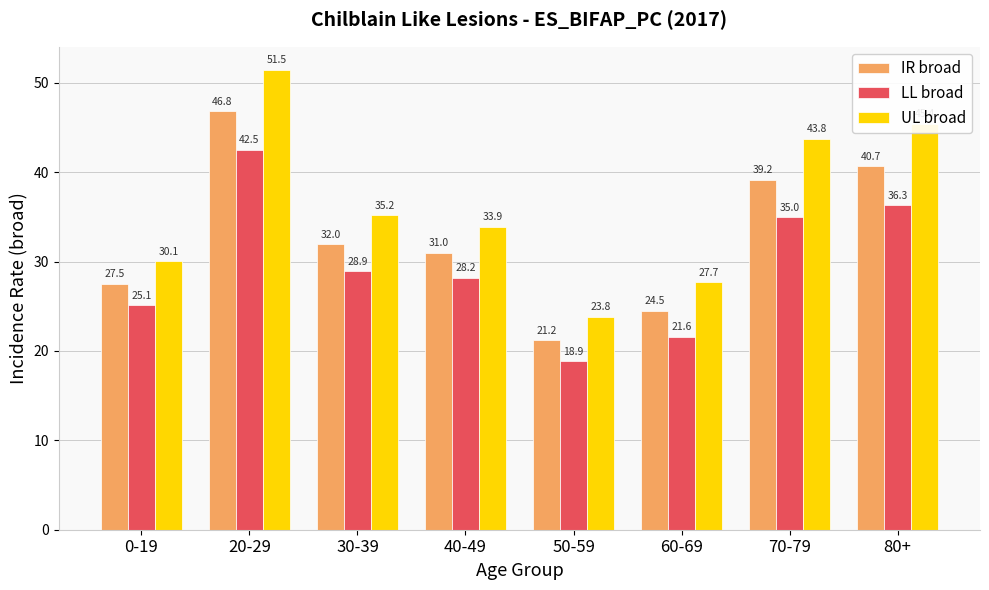

How many bars are there in each group?

3